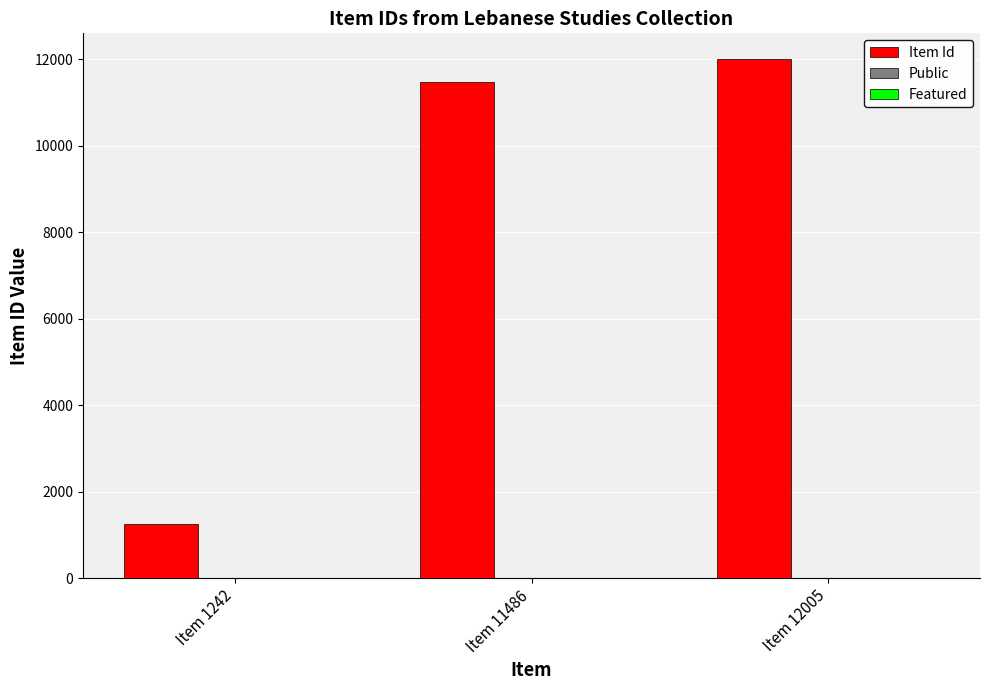

Which series has the largest total across all categories?

Item Id